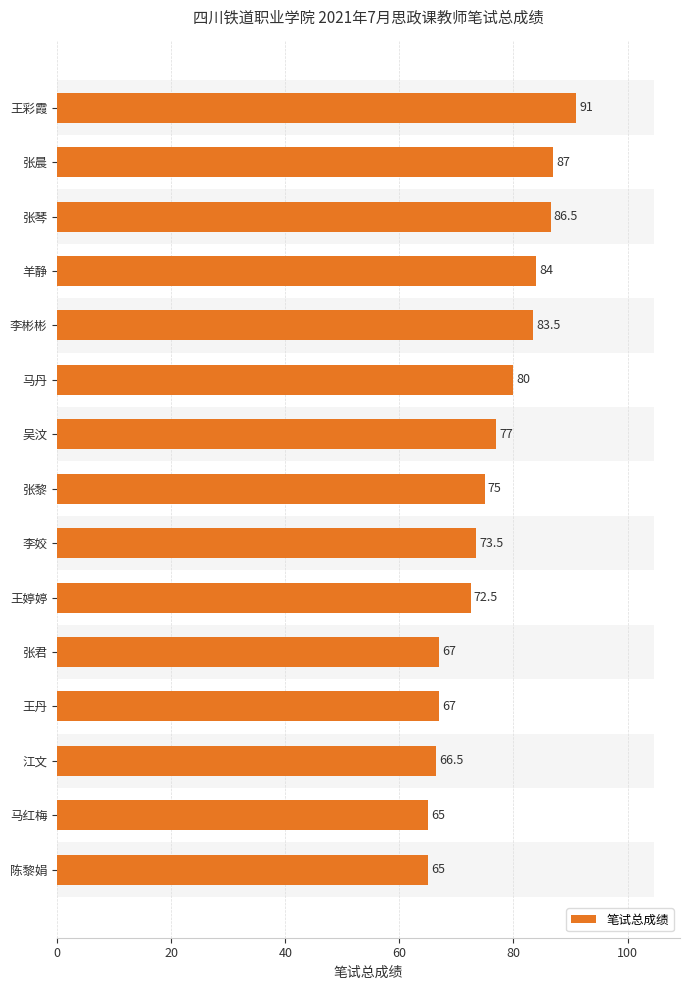

Which has a higher value, 陈黎娟 or 马红梅?

陈黎娟